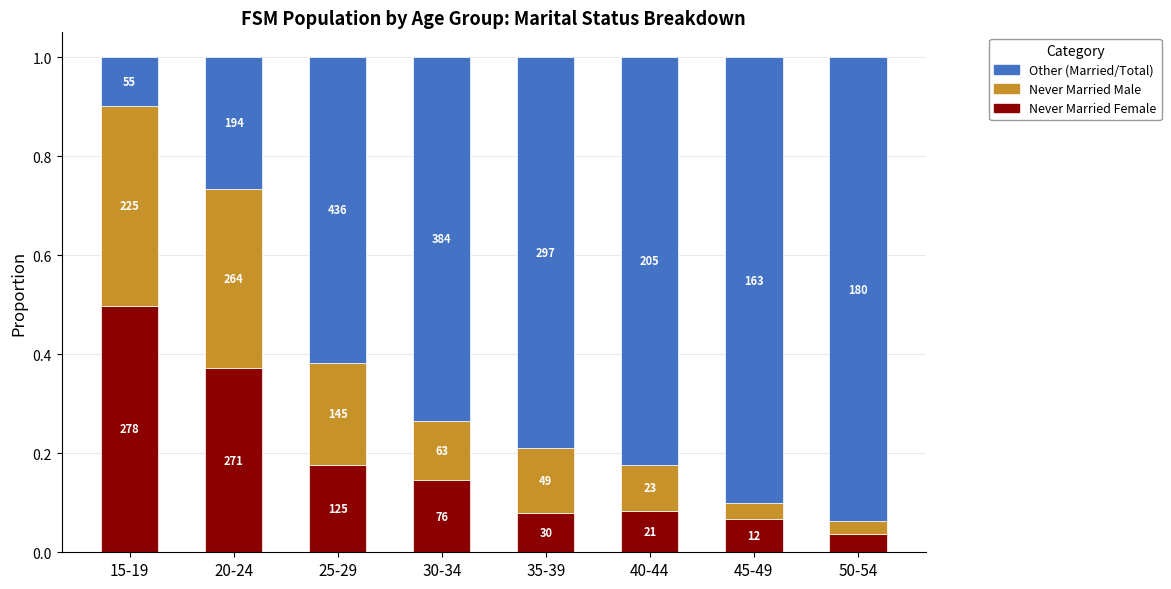

List the labels in order of Never Married Male value, smallest first.

50-54, 45-49, 40-44, 30-34, 35-39, 25-29, 20-24, 15-19